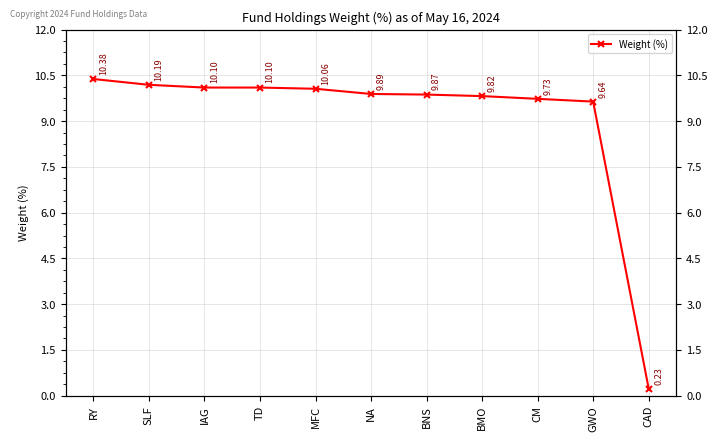

Approximately how many times larger is the value at MFC compared to CM?

1.0